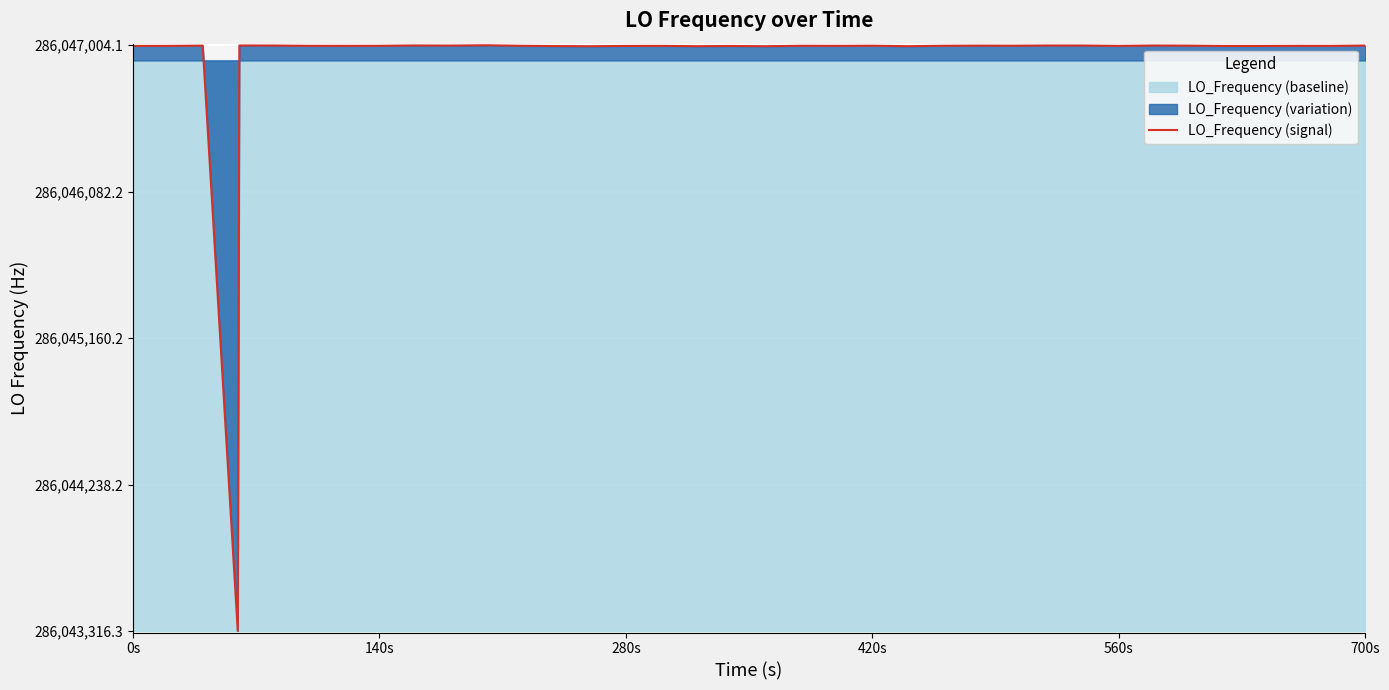

The value of LO_Frequency (signal) at 700s is 398556525.8. True or false?

False